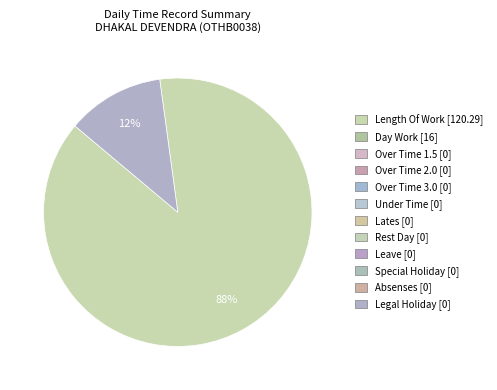

To the nearest percent, what is the average slice percentage?

50%